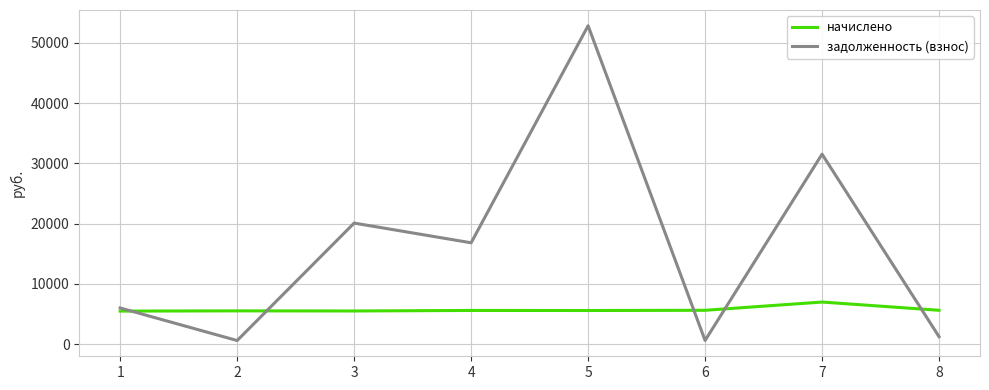

What is the sum of the задолженность (взнос) values at 2 and 1?

6630.3